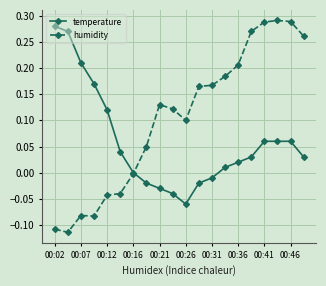

Which series has the largest total across all categories?

humidity